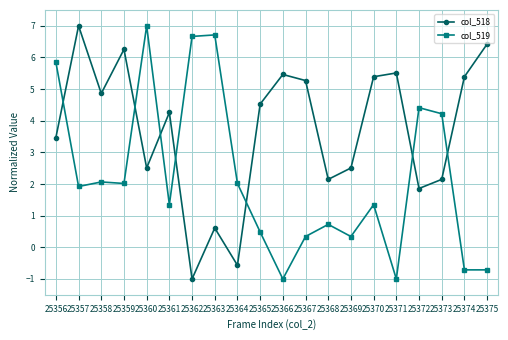

Reading left to right, transcribe all the data shown in this chart.

col_518: 3.5	7.0	4.9	6.3	2.5	4.3	-1.0	0.6	-0.6	4.5	5.5	5.3	2.1	2.5	5.4	5.5	1.9	2.1	5.4	6.4
col_519: 5.9	1.9	2.1	2.0	7.0	1.3	6.7	6.7	2.0	0.5	-1.0	0.3	0.7	0.3	1.3	-1.0	4.4	4.2	-0.7	-0.7